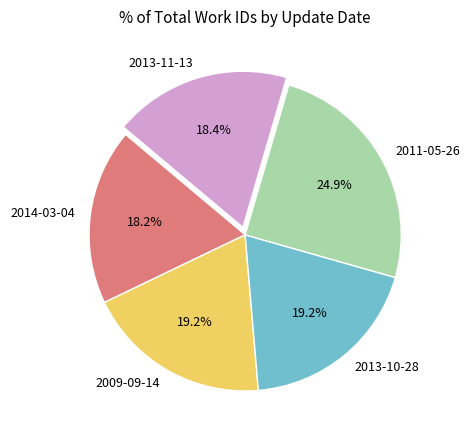

How many segments does this pie chart have?

5